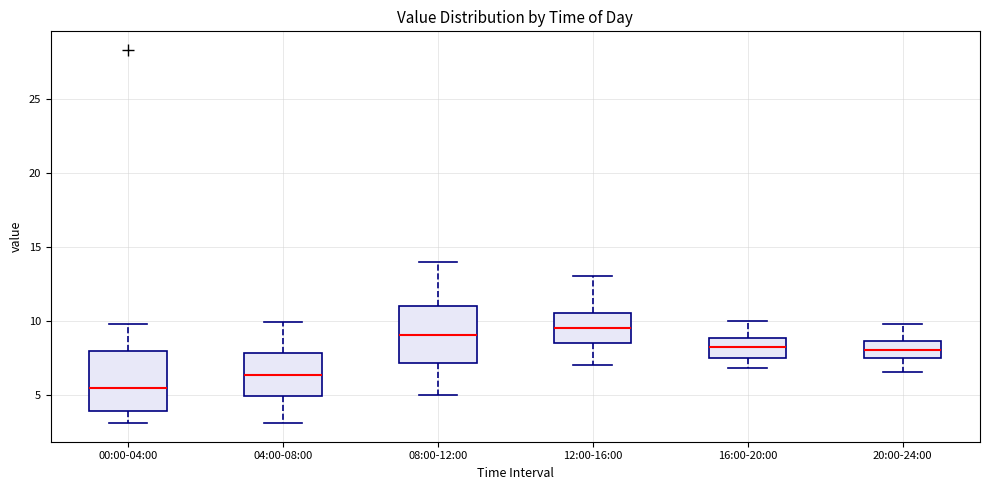

Reading left to right, read every box against the y-axis: the position of its median line, the range the box covers, and the ends of its whiskers. The values are not printed on the chart, so give them approximately, as read against the axis.

00:00-04:00: median 5.5, box 4.0 to 8.0, whiskers 3.0 to 10.0
04:00-08:00: median 6.5, box 5.0 to 8.0, whiskers 3.0 to 10.0
08:00-12:00: median 9.0, box 7.0 to 11.0, whiskers 5.0 to 14.0
12:00-16:00: median 9.5, box 8.5 to 10.5, whiskers 7.0 to 13.0
16:00-20:00: median 8.0, box 7.5 to 9.0, whiskers 7.0 to 10.0
20:00-24:00: median 8.0, box 7.5 to 8.5, whiskers 6.5 to 10.0